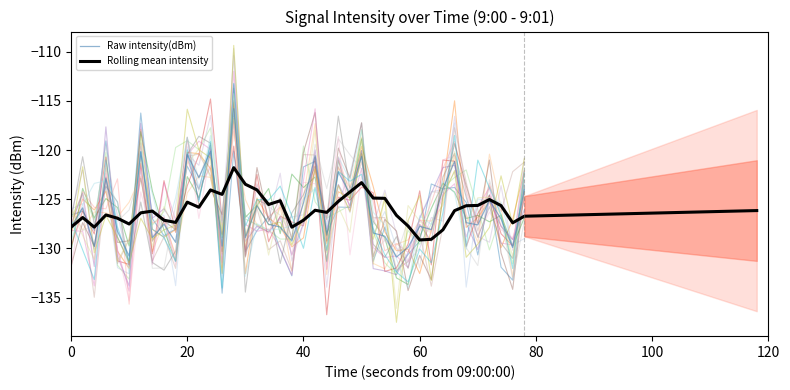

How many points are lower than both their immediate neighbors (excluding endpoints)?

14